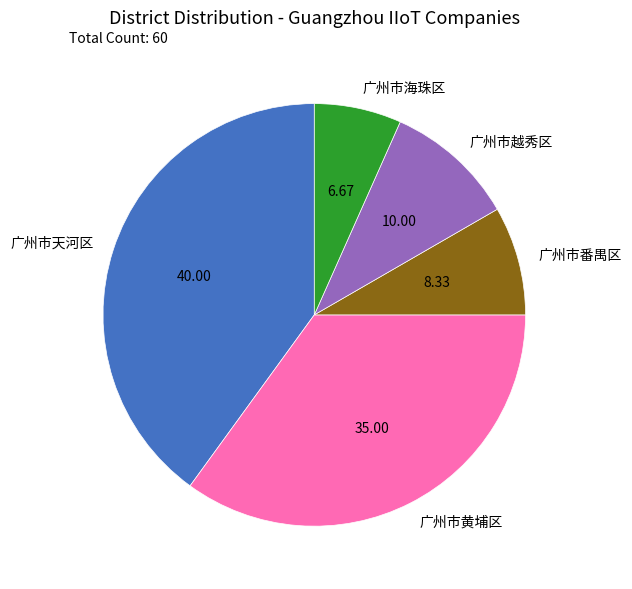

Is 广州市番禺区 the majority of the pie?

No